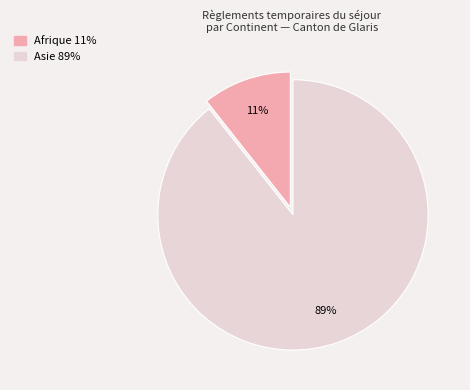

To the nearest percent, what is the average slice percentage?

50%